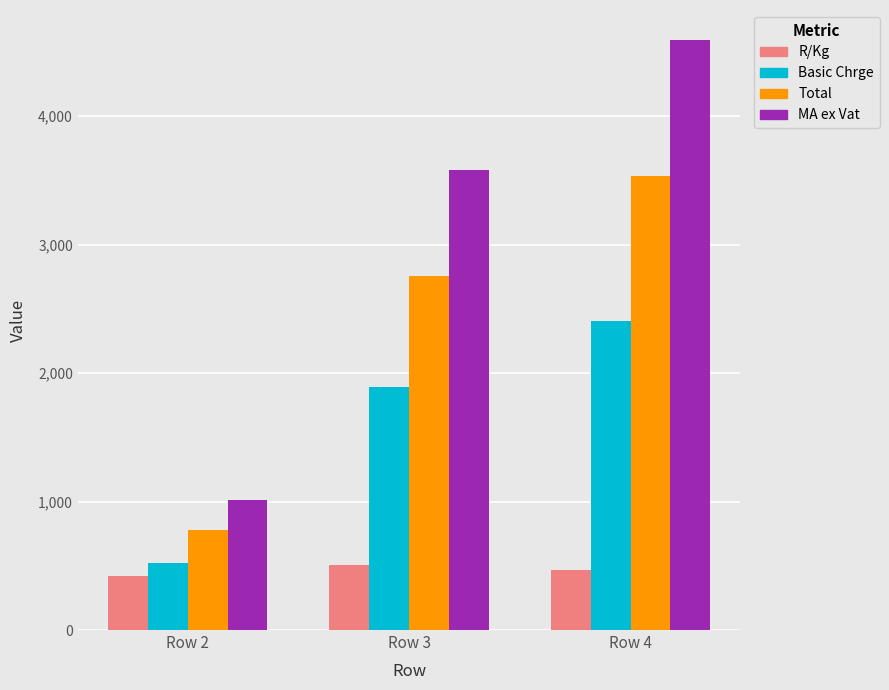

The Basic Chrge series shows 3740.4 at Row 4. True or false?

False